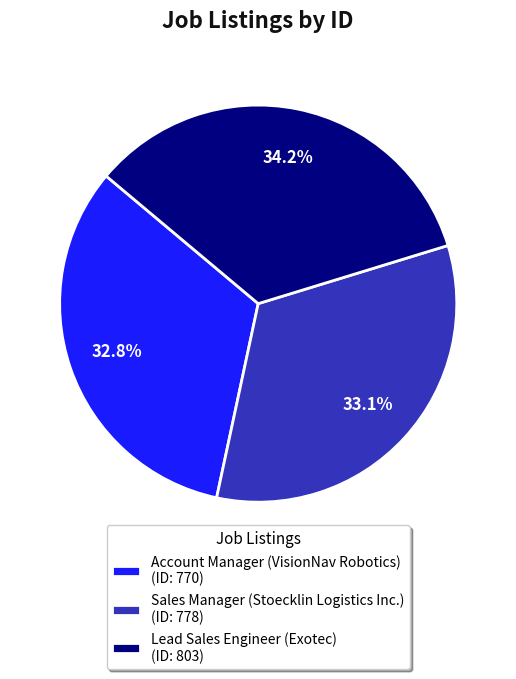

To the nearest percent, what portion does Lead Sales Engineer (Exotec) represent?

34%